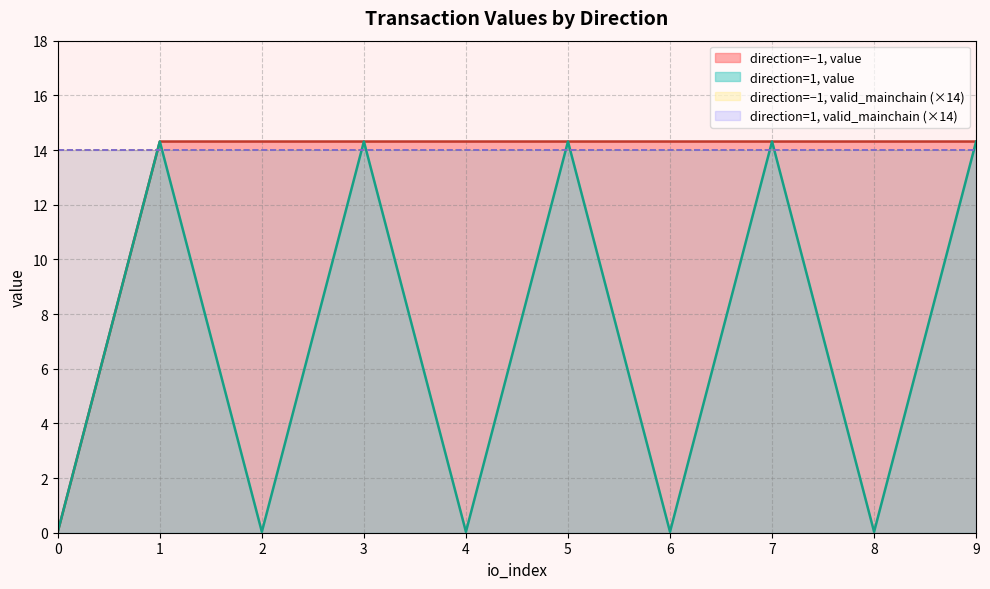

Which series has the largest range (max minus min)?

value